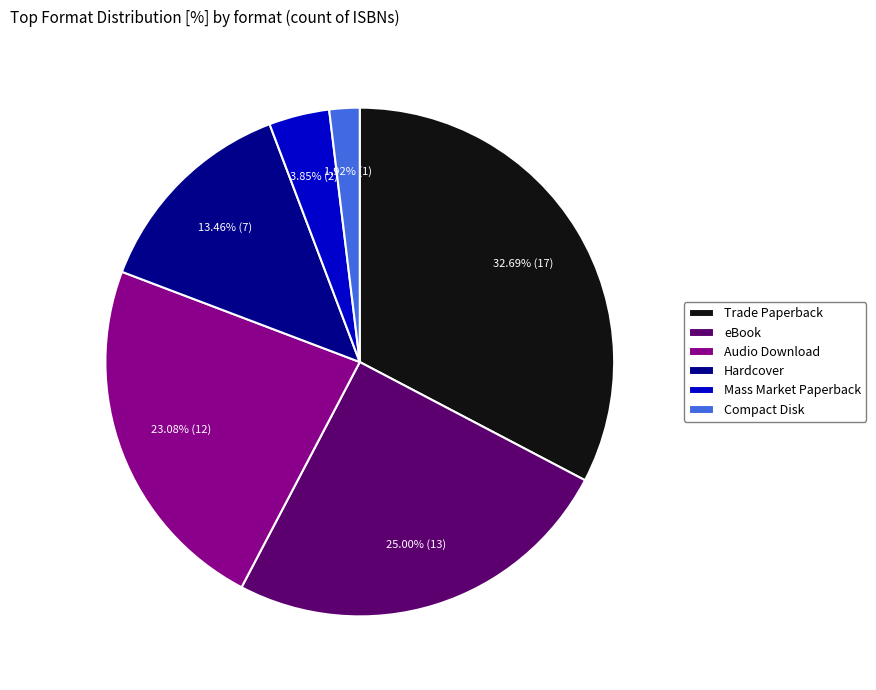

True or false: eBook accounts for 25% of the total.

True